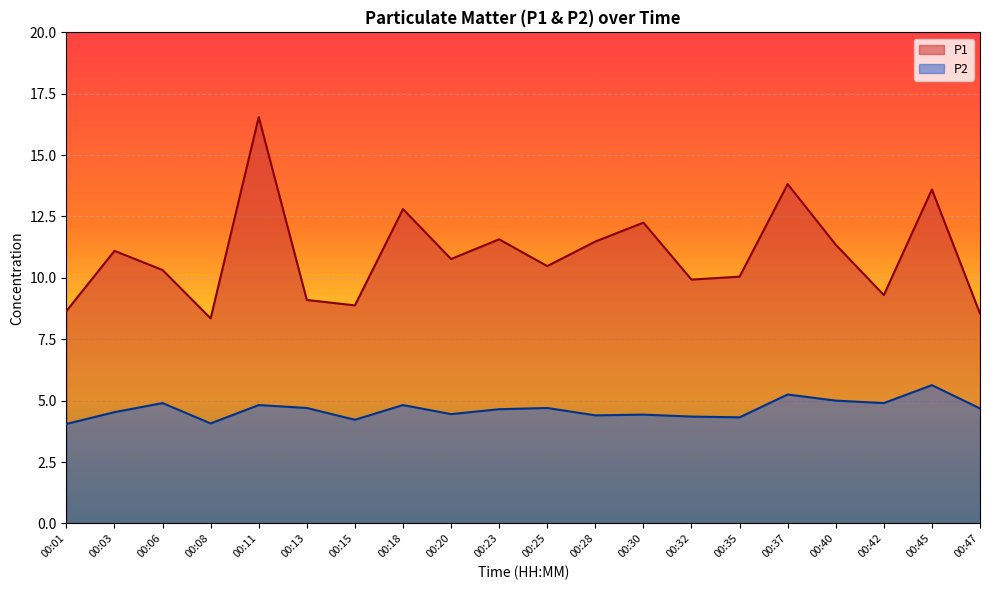

True or false: P1 and P2 intersect in this chart.

False